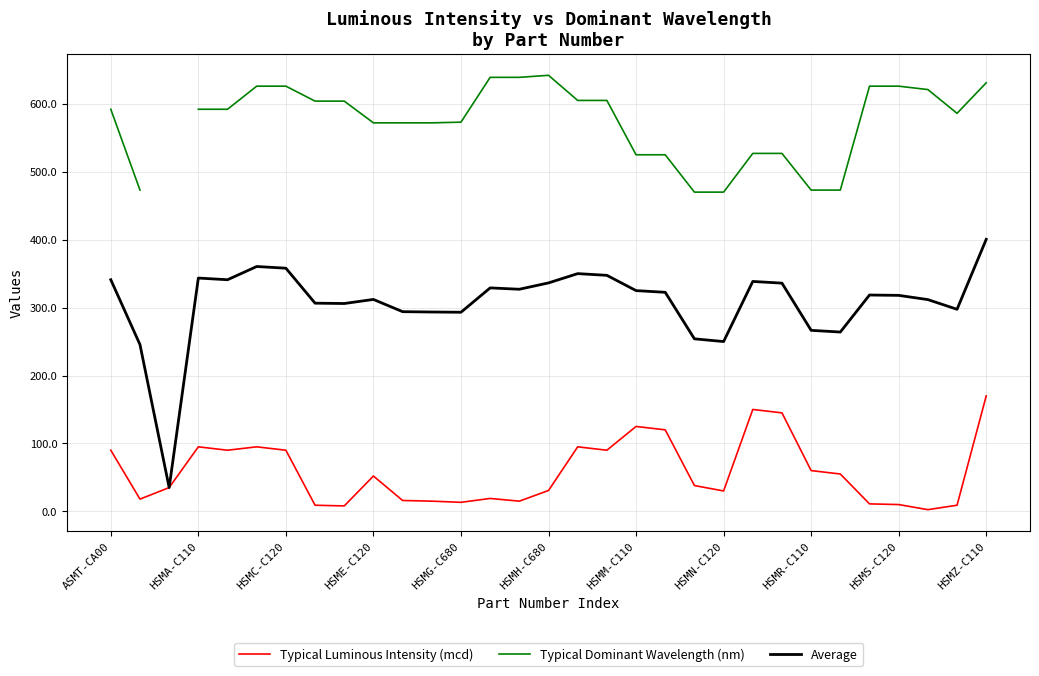

Where does the Typical Luminous Intensity (mcd) series first go above 38?

ASMT-CA00